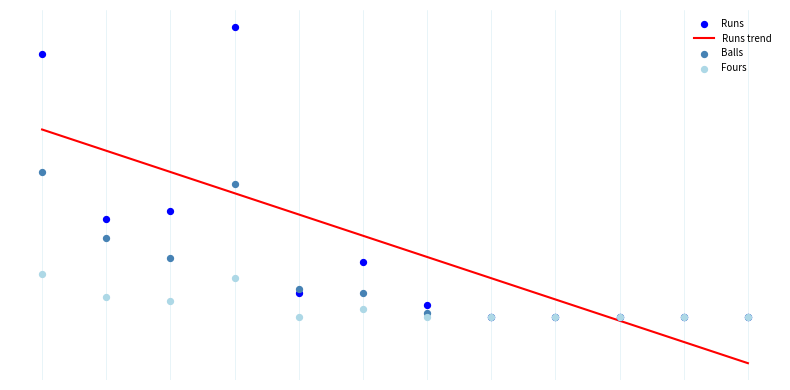

Which series reaches the minimum Y coordinate?

Runs